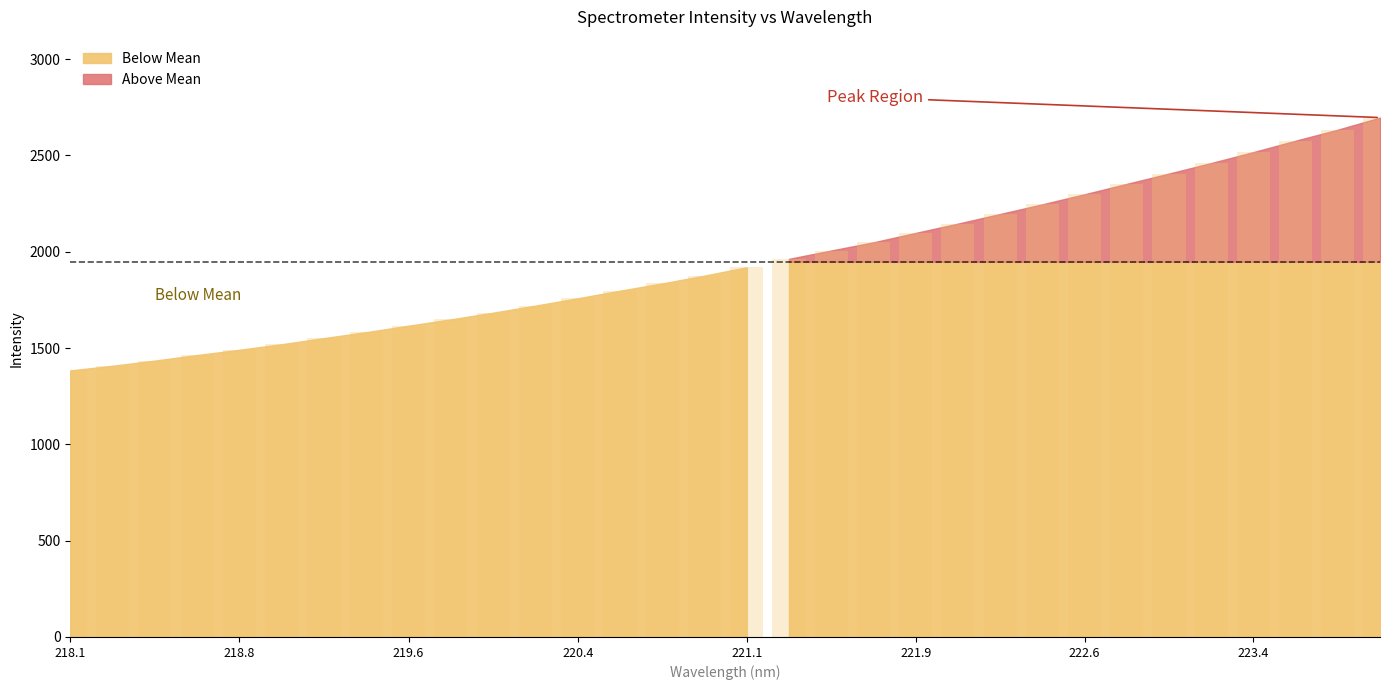

Does the chart contain stacked bars?

No